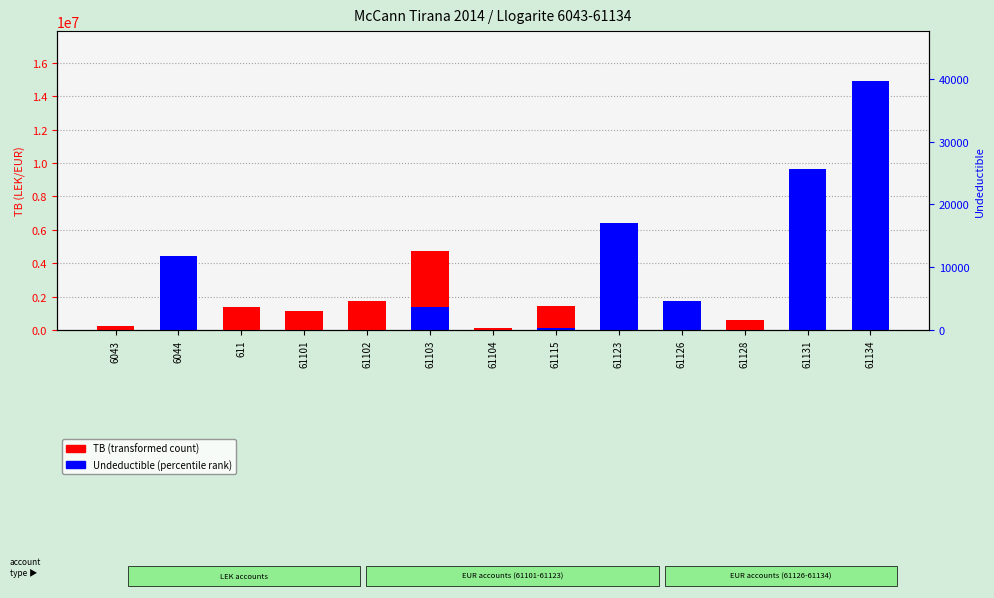

List the series in order of their peak value, highest first.

TB (transformed count), Undeductible (percentile rank)